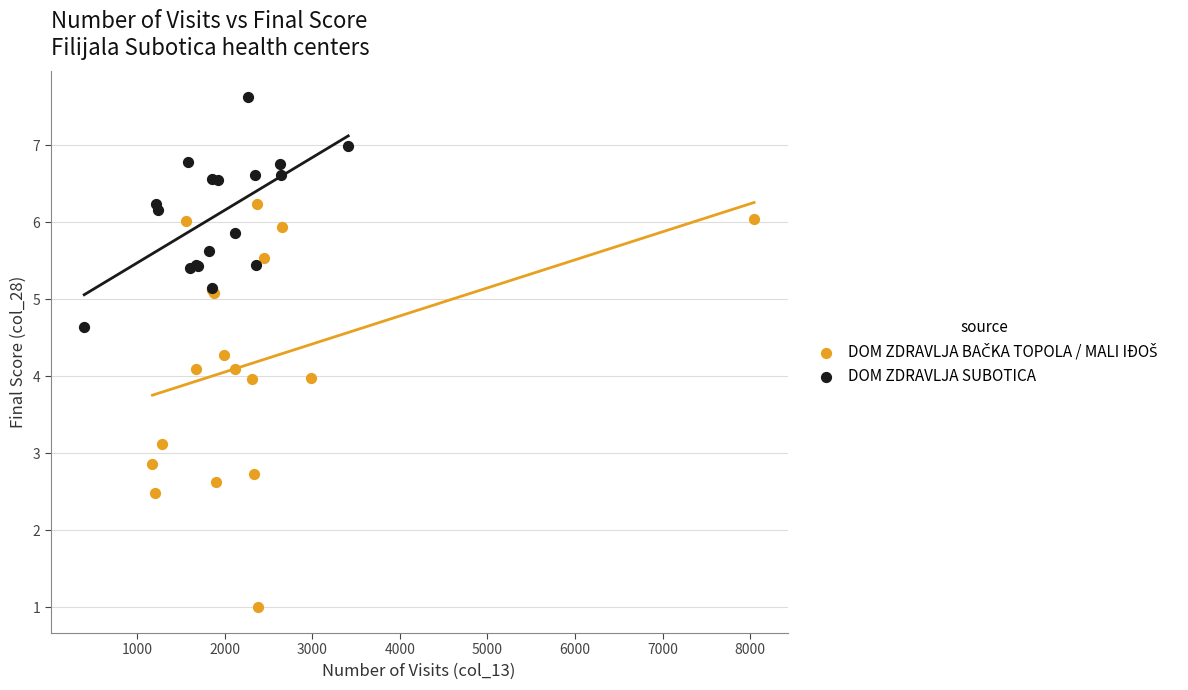

Which series reaches the maximum Y coordinate?

DOM ZDRAVLJA SUBOTICA